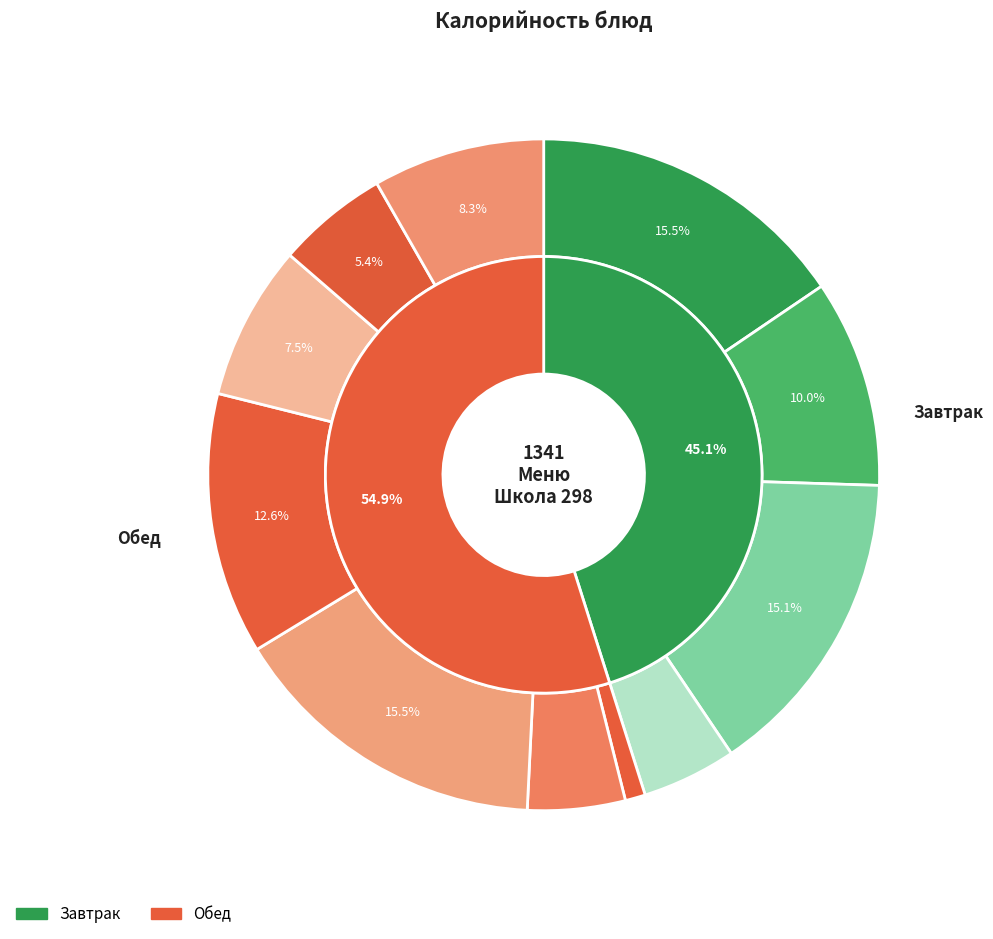

Between Какао с молоком and Батон нарезной обогащенный, which is larger?

Батон нарезной обогащенный